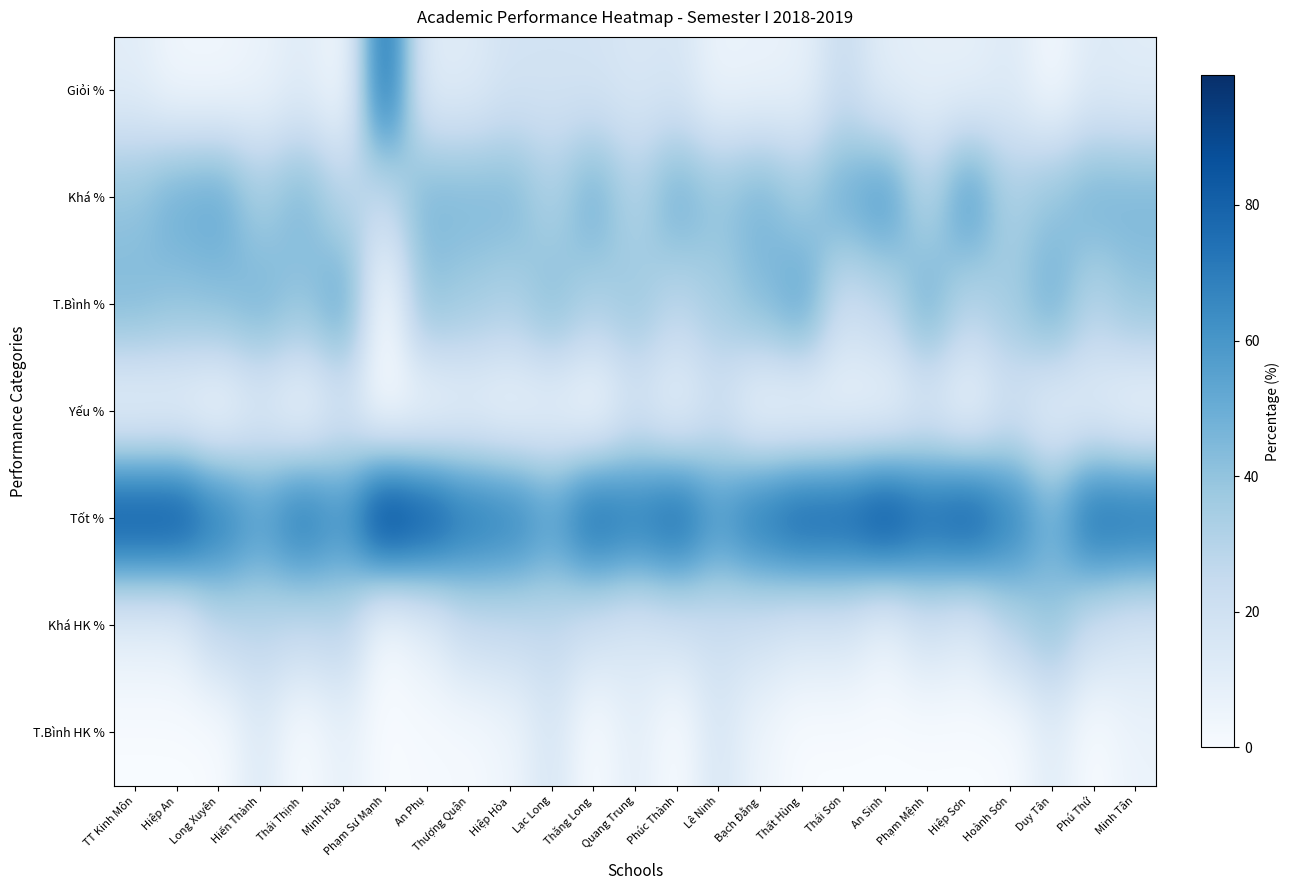

Between TT Kinh Môn and Phúc Thành, which series saw the biggest shift?

T.Bình %